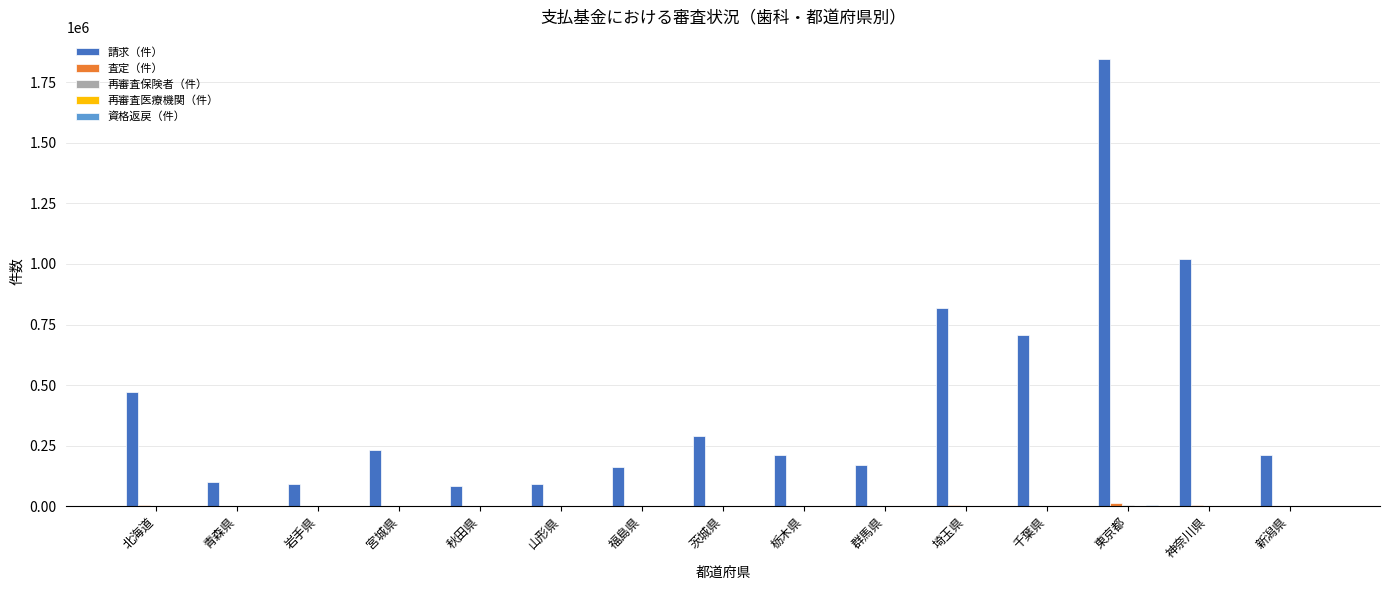

What is the maximum value shown in the chart?

1845213